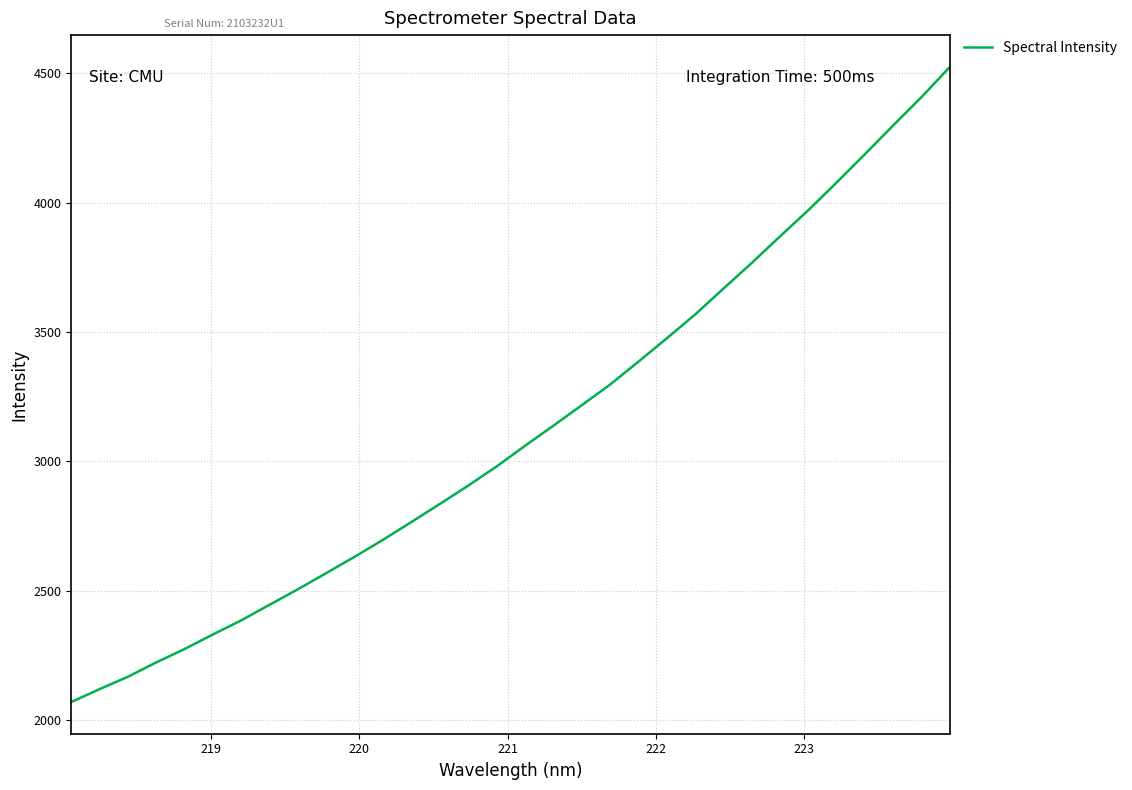

What is the minimum value shown in the chart?

2070.4